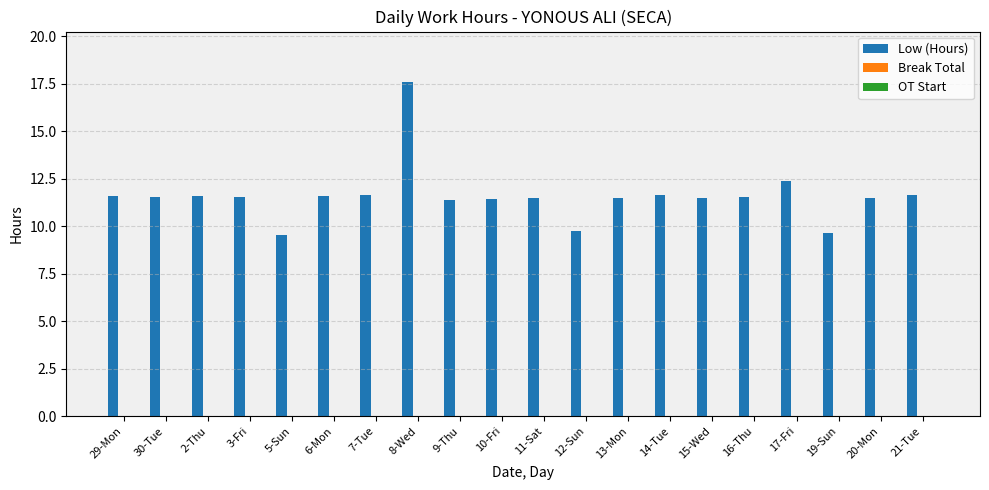

What is the change in value from 16-Thu to 19-Sun?

-1.9